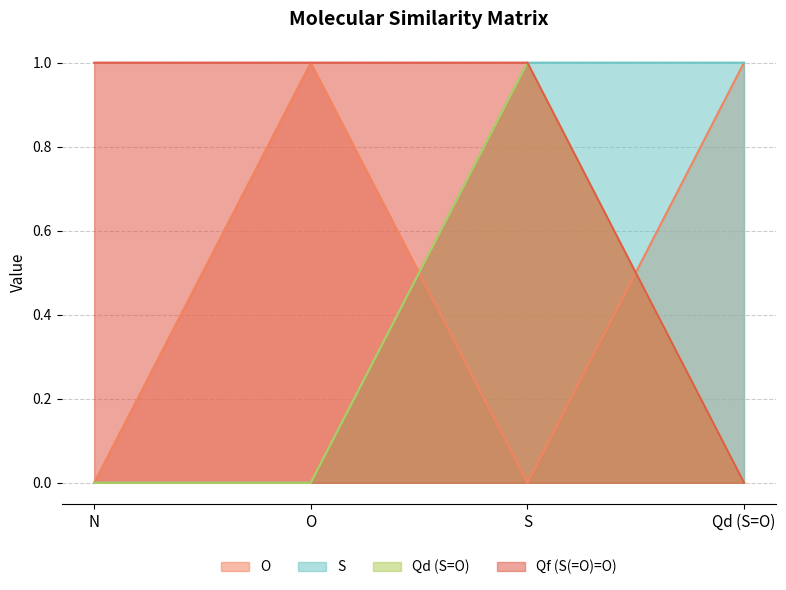

How many lines are shown in the chart?

4